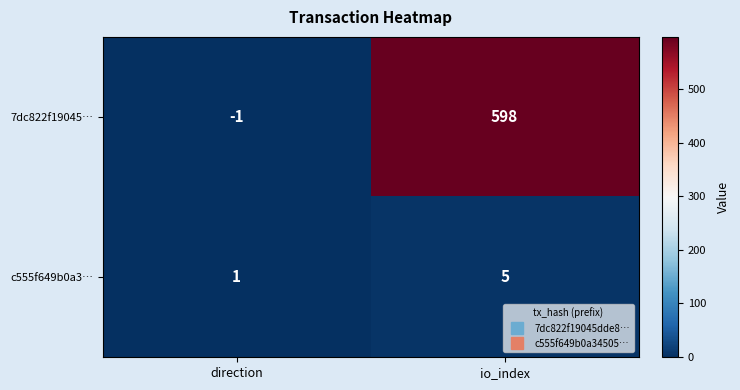

How many series are shown in this chart?

2